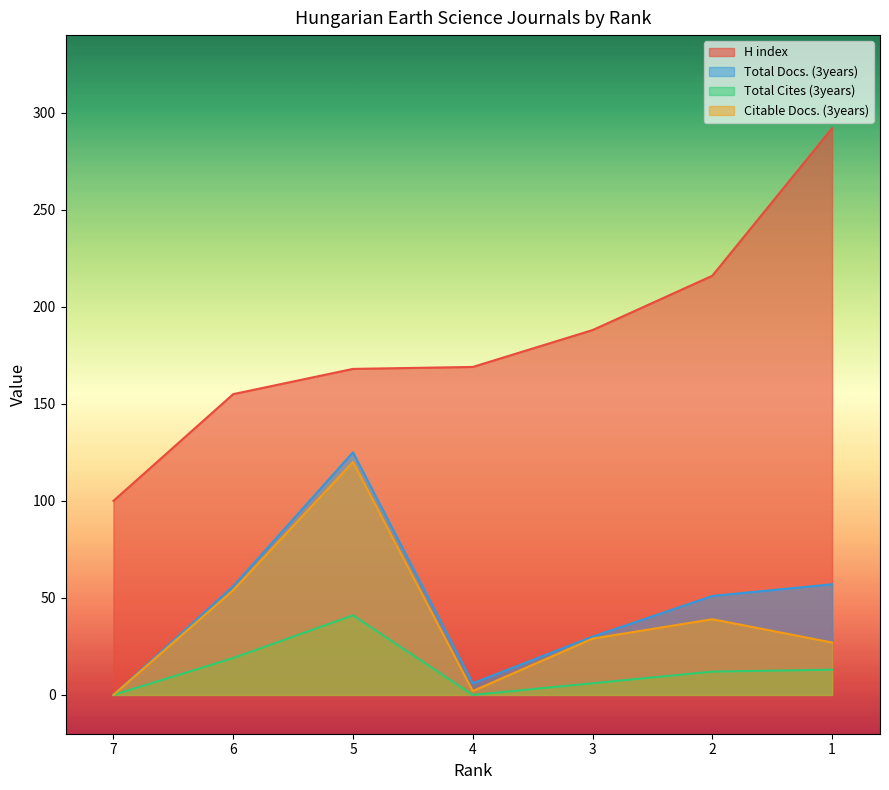

Where is Citable Docs. (3years) nearest to the value 60?

6